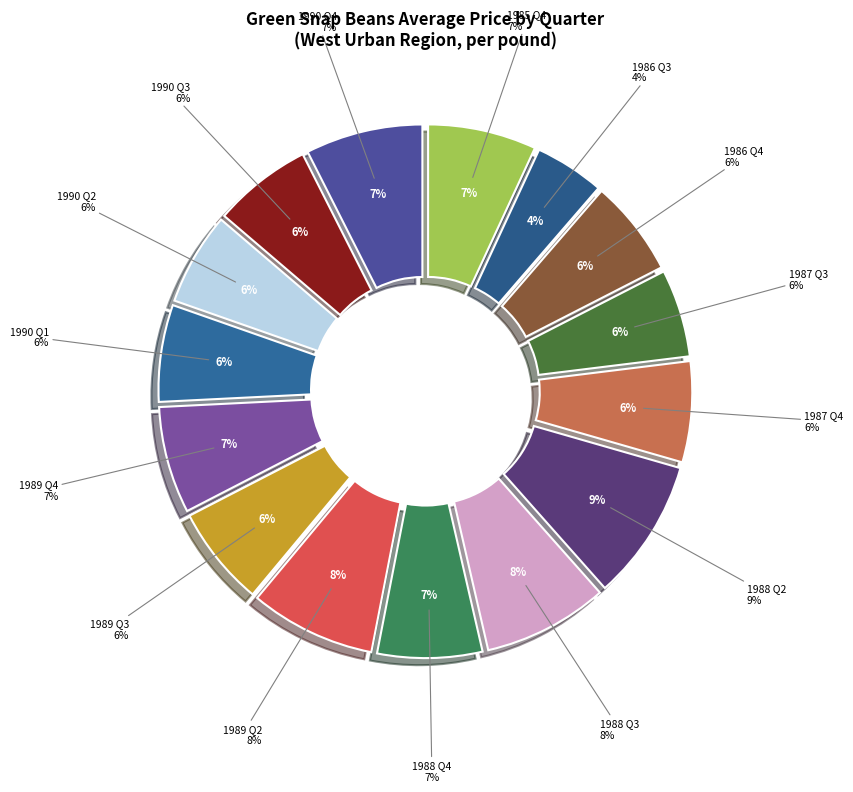

Which category has the biggest portion of the pie?

1988 Q2